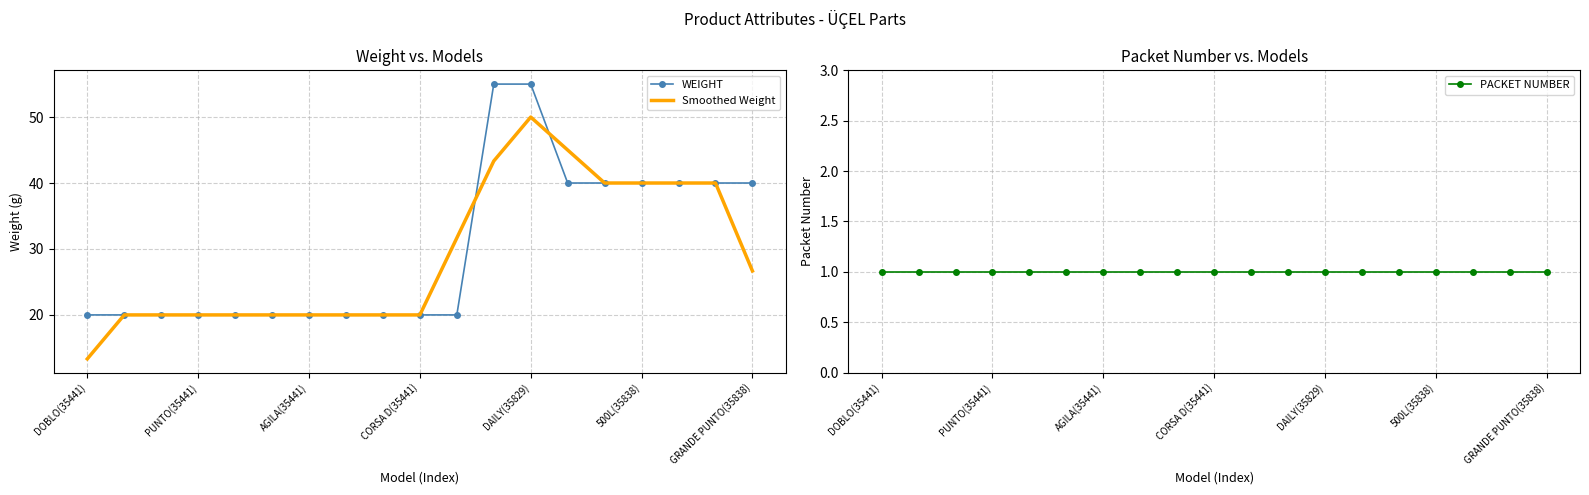

At how many categories does at least one series exceed 25?

9